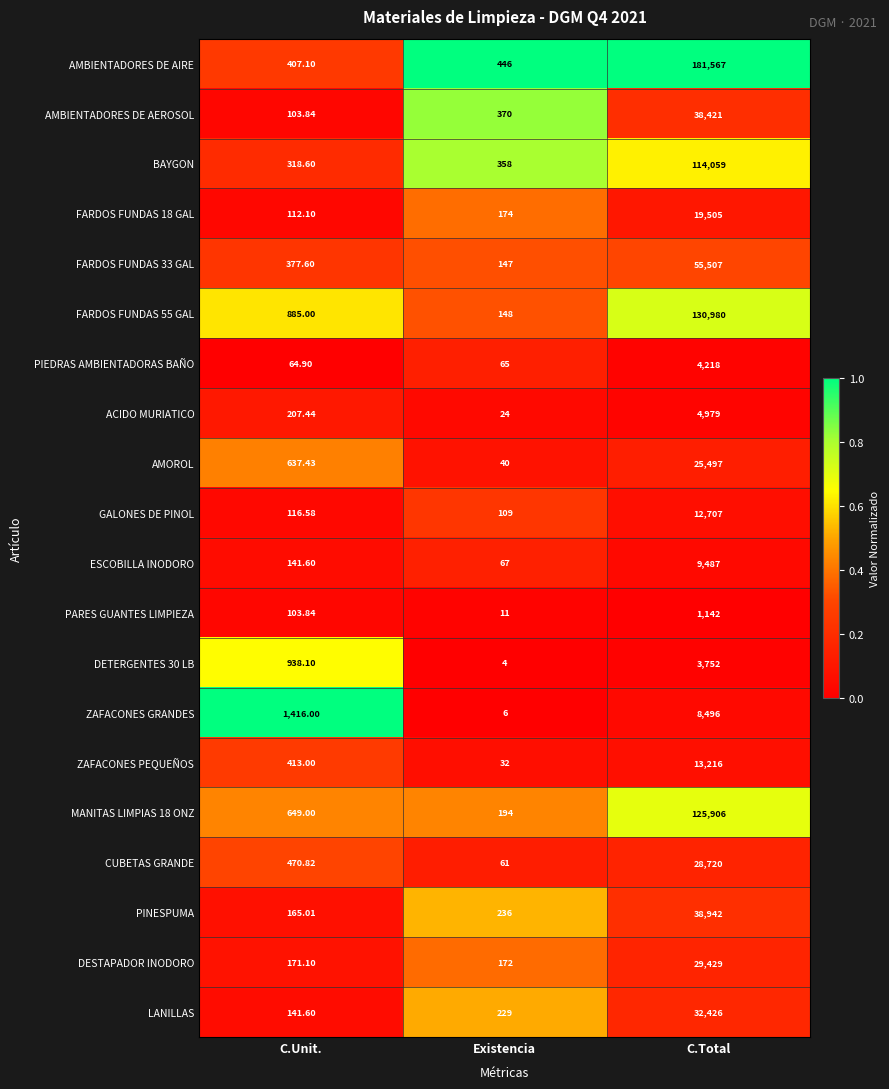

Which series has the largest total across all categories?

AMBIENTADORES DE AIRE